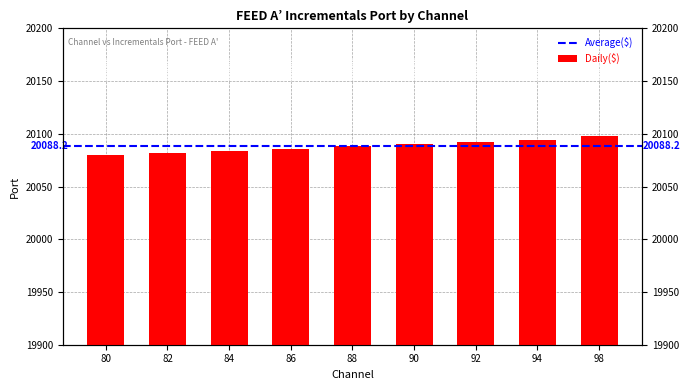

What is the value of the 2nd bar from the left?

20082